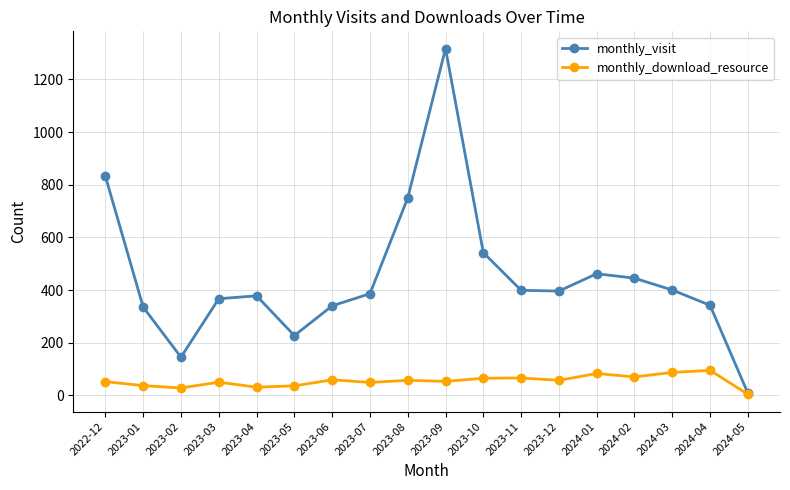

Is this an area chart (filled region under the line)?

No